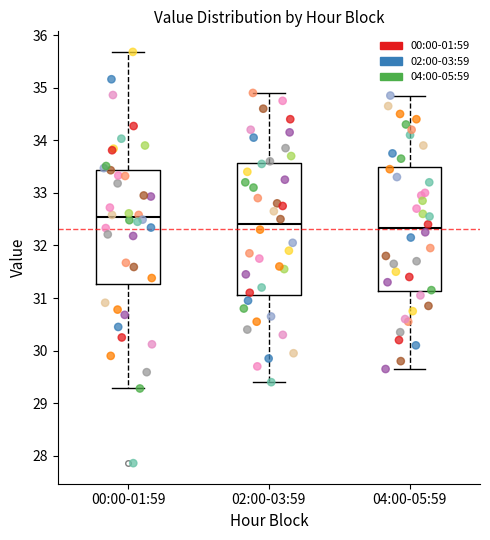

Reading left to right, read every box against the y-axis: the position of its median line, the range the box covers, and the ends of its whiskers. The values are not printed on the chart, so give them approximately, as read against the axis.

00:00-01:59: median 32.5, box 31.3 to 33.4, whiskers 29.3 to 35.7
02:00-03:59: median 32.4, box 31.1 to 33.6, whiskers 29.4 to 34.9
04:00-05:59: median 32.3, box 31.1 to 33.5, whiskers 29.7 to 34.9